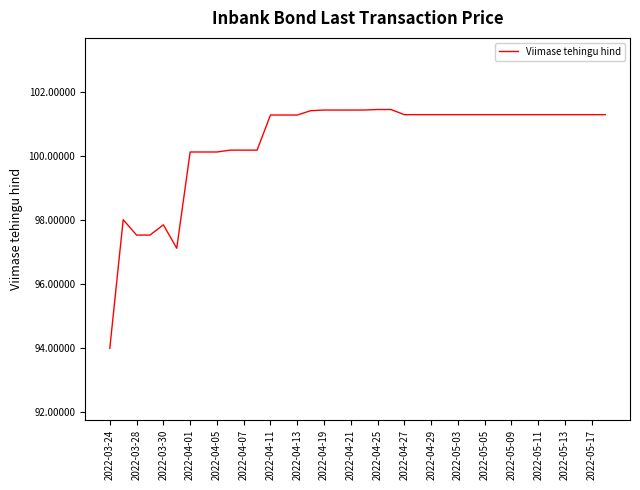

What is the maximum value shown in the chart?

101.5